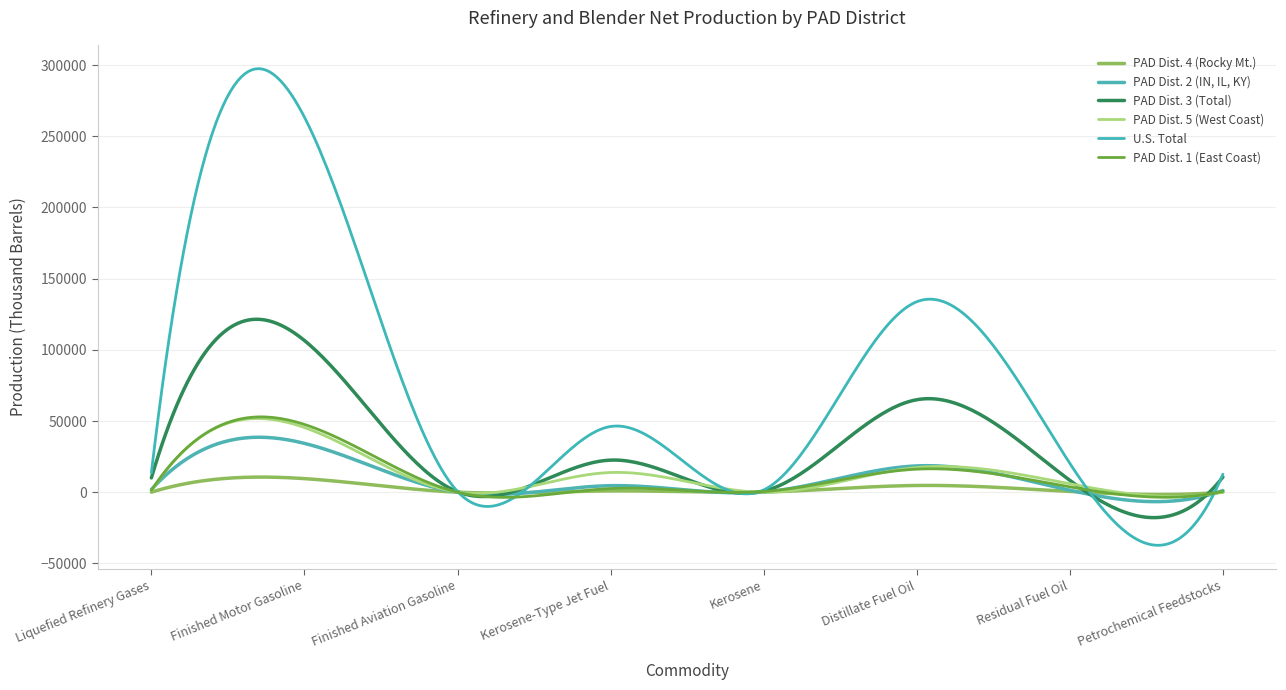

Does the chart display data point markers on the line(s)?

No